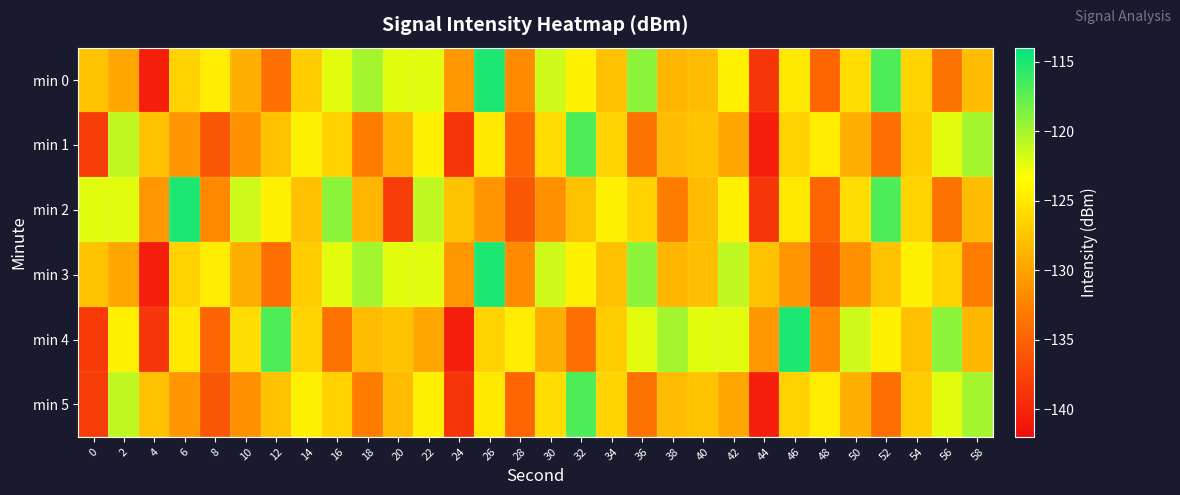

At 12, list the series in order from smallest to largest.

min 0, min 3, min 1, min 5, min 2, min 4